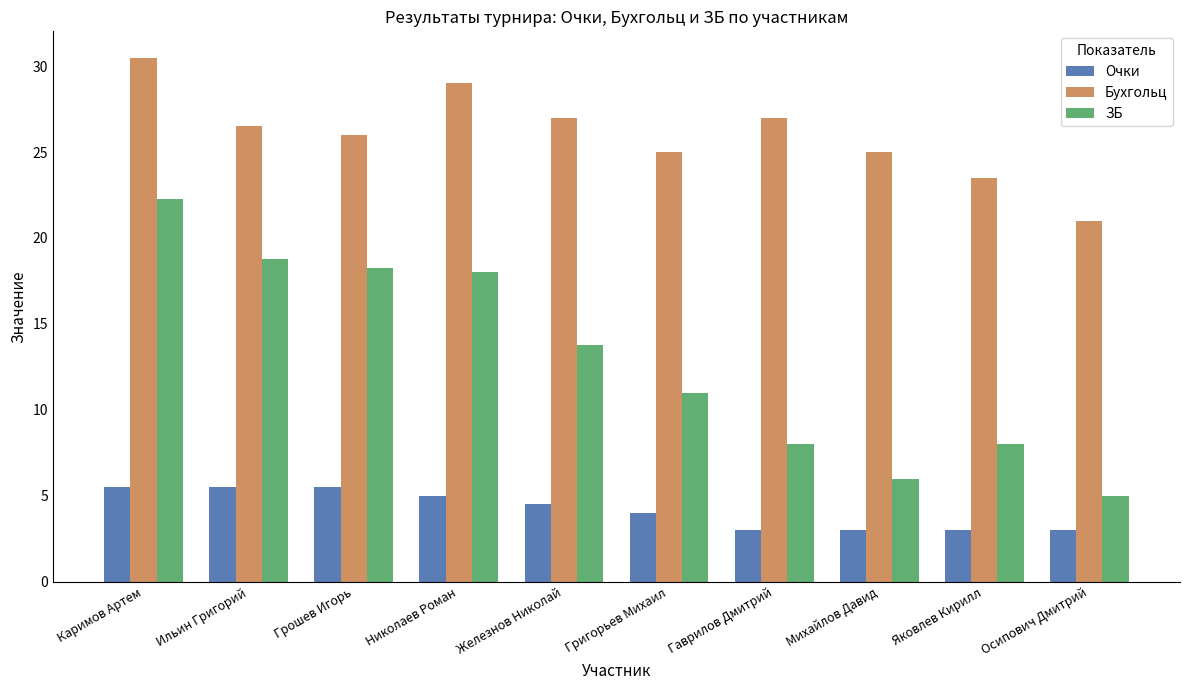

Rank the series at Гаврилов Дмитрий from highest to lowest value.

Бухгольц, ЗБ, Очки